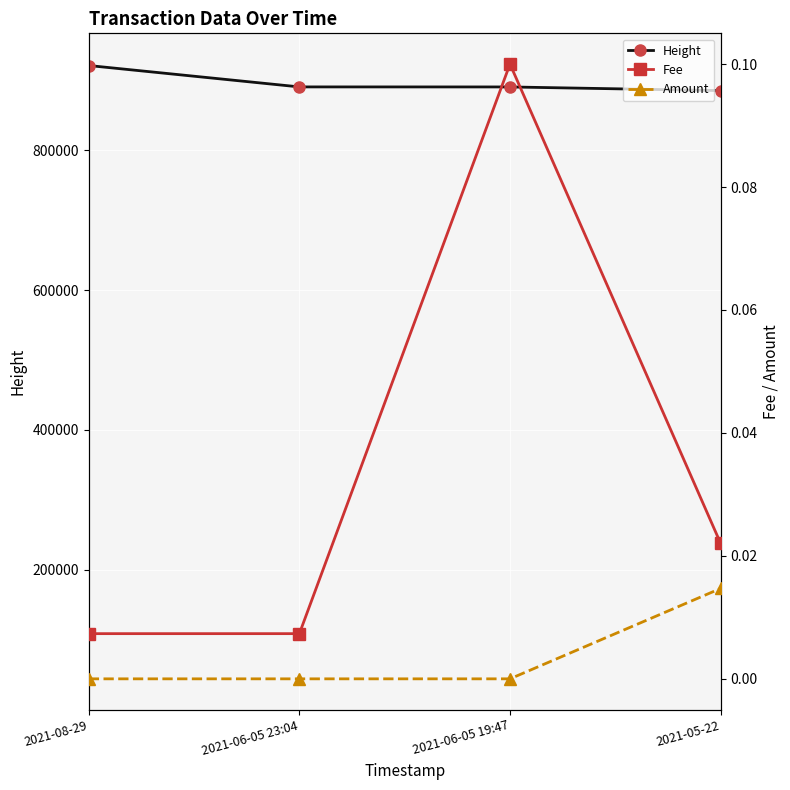

In Fee, how many points are higher than both neighbors (excluding endpoints)?

1